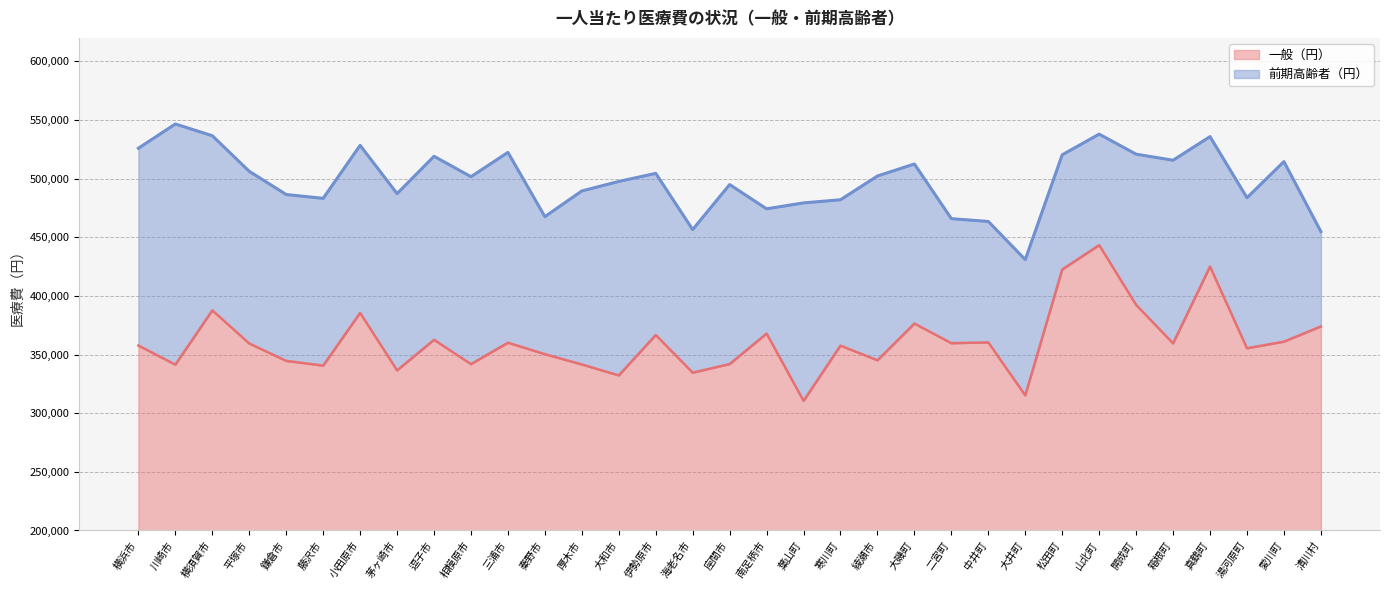

At which category does the chart reach its minimum across all series?

葉山町